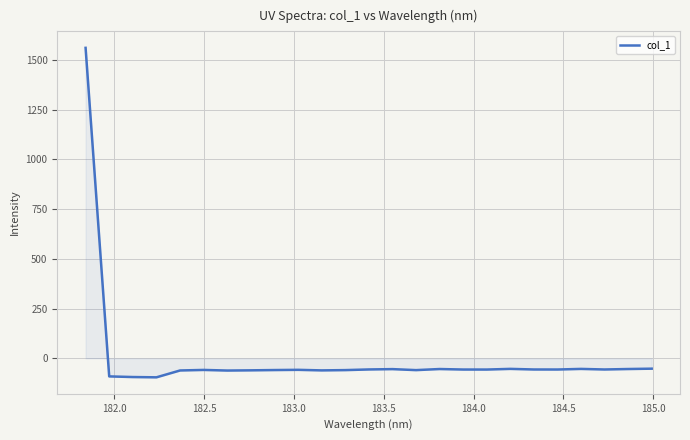

Does the chart have visible grid lines?

Yes